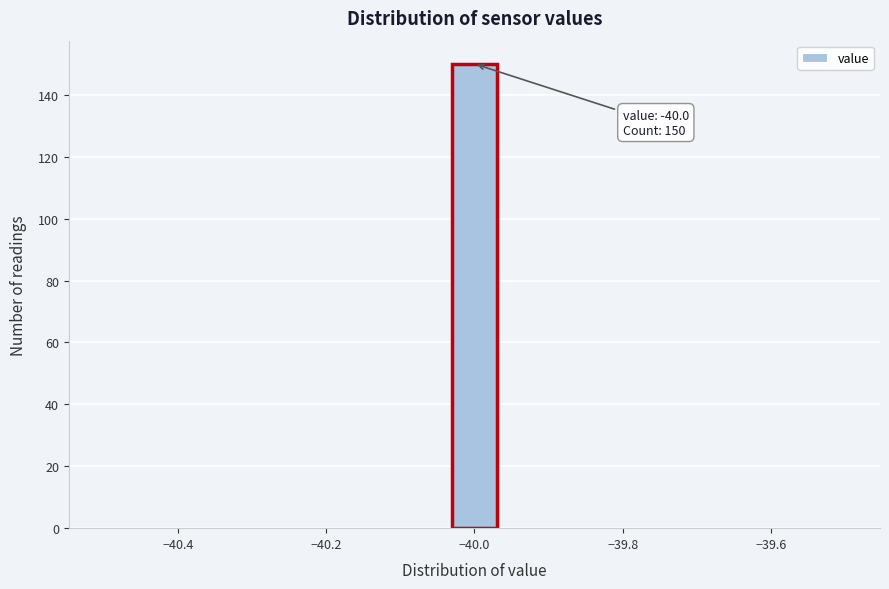

Around what value on the x-axis is the tallest bar? Give the approximate position of its centre, as read against the axis.

-40.00